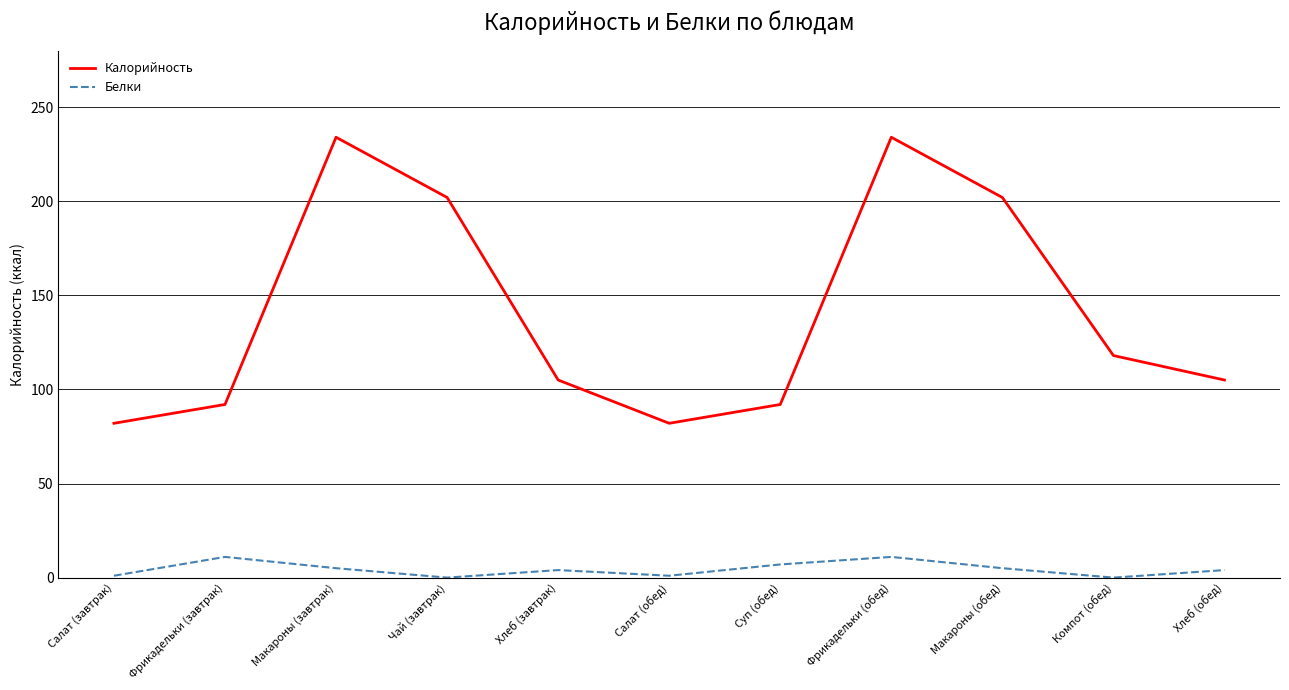

What is the difference between the highest and lowest values at Компот (обед)?

118